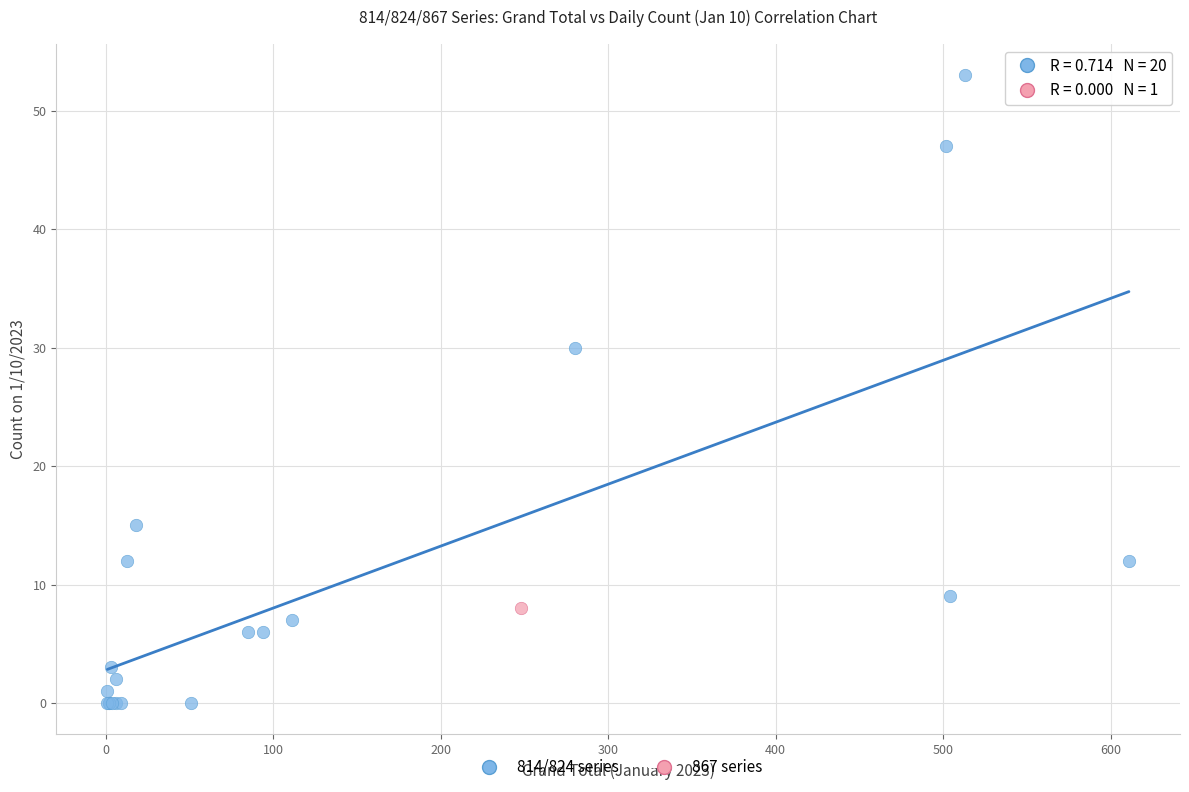

What are all the series names shown in the legend?

814/824 series, 867 series